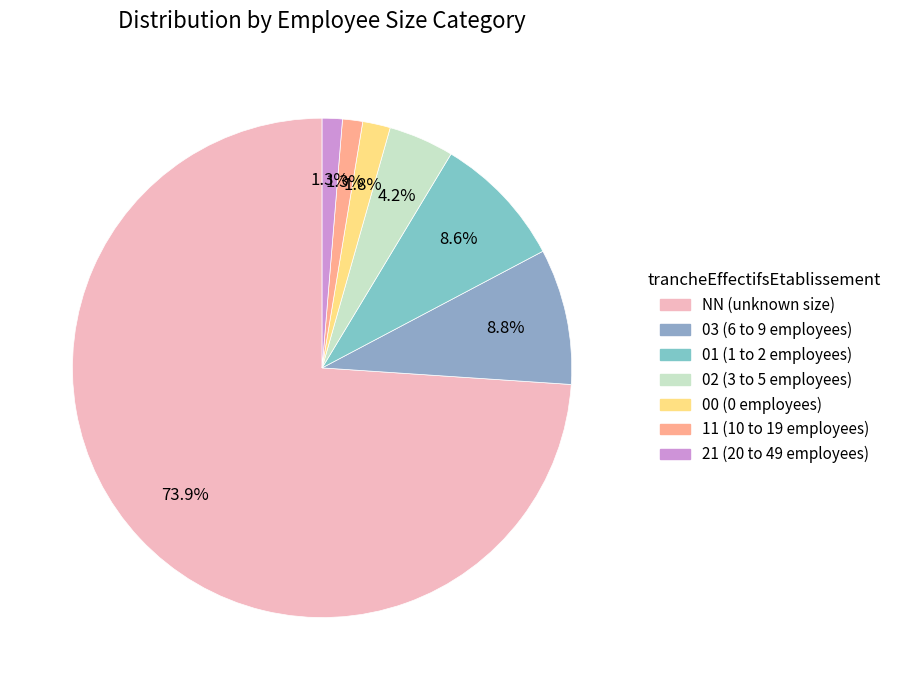

To the nearest percent, what percentage of the pie is 00?

2%